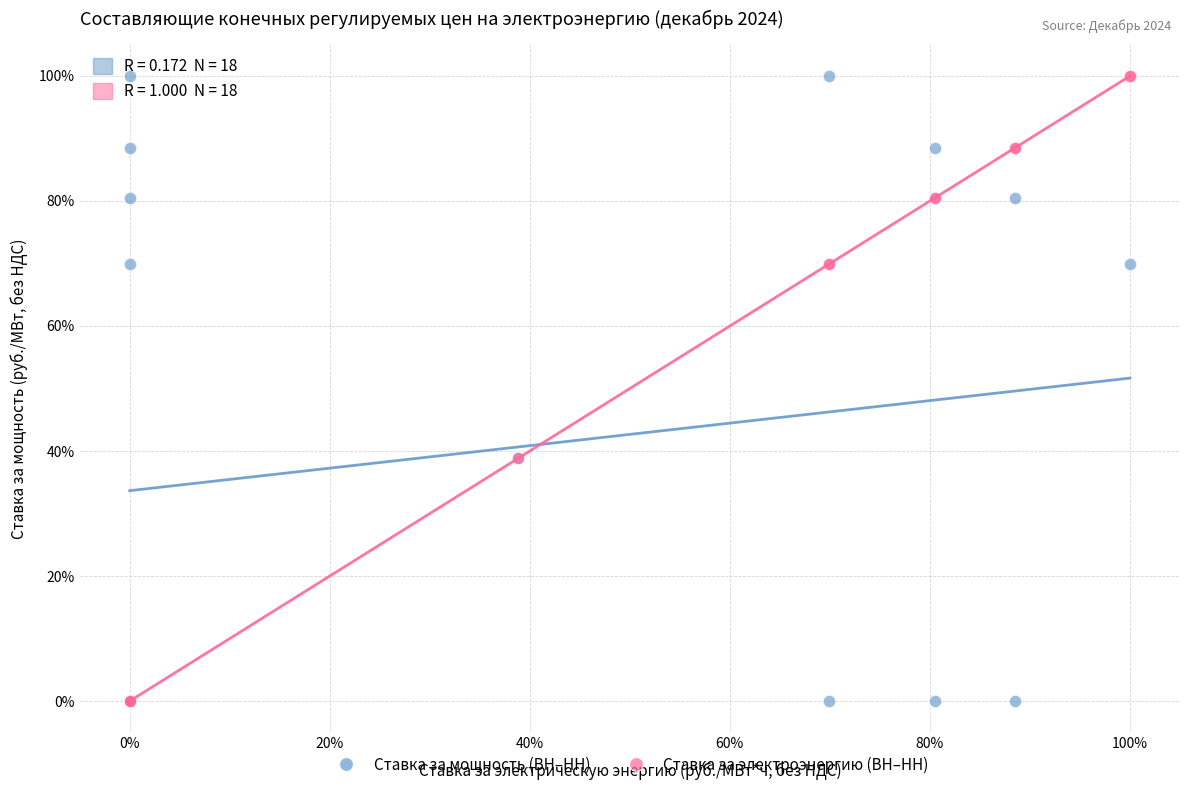

What are all the series names shown in the legend?

Ставка за мощность (ВН–НН), Ставка за электроэнергию (ВН–НН)